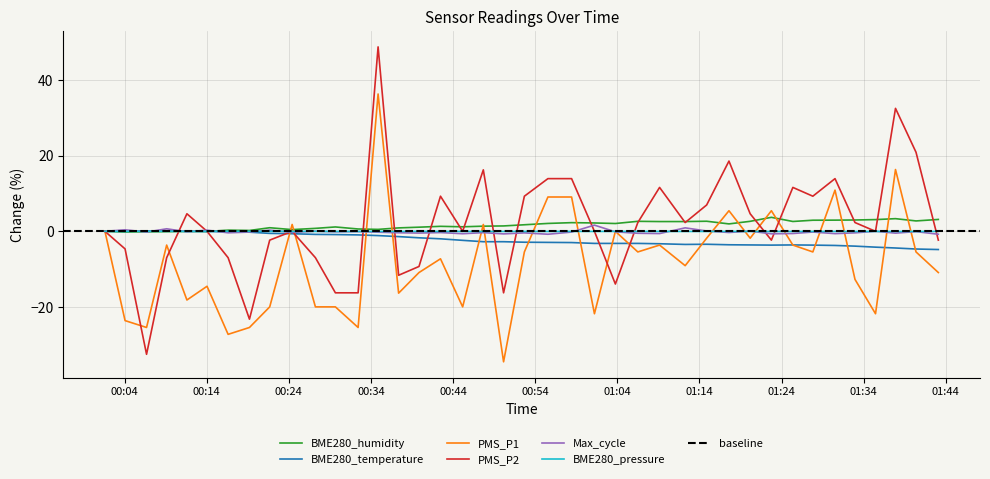

Rank the series by their maximum value, from lowest to highest.

BME280_pressure_norm, BME280_temperature, Max_cycle_norm, BME280_humidity, PMS_P1, PMS_P2